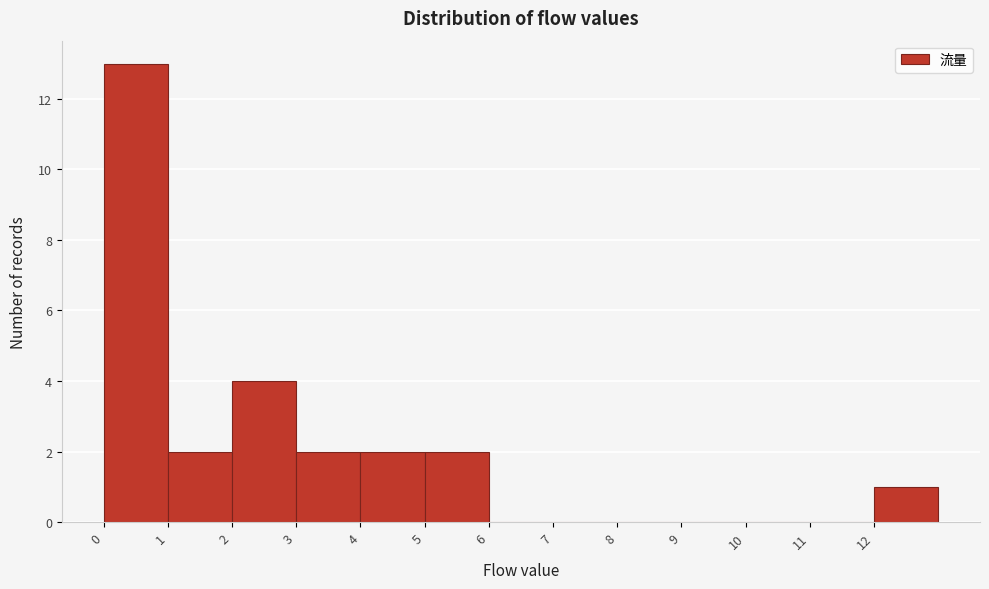

How tall is the bar that spans 4 to 5 on the x-axis? The values are not printed on the chart, so give them approximately, as read against the axis.

2